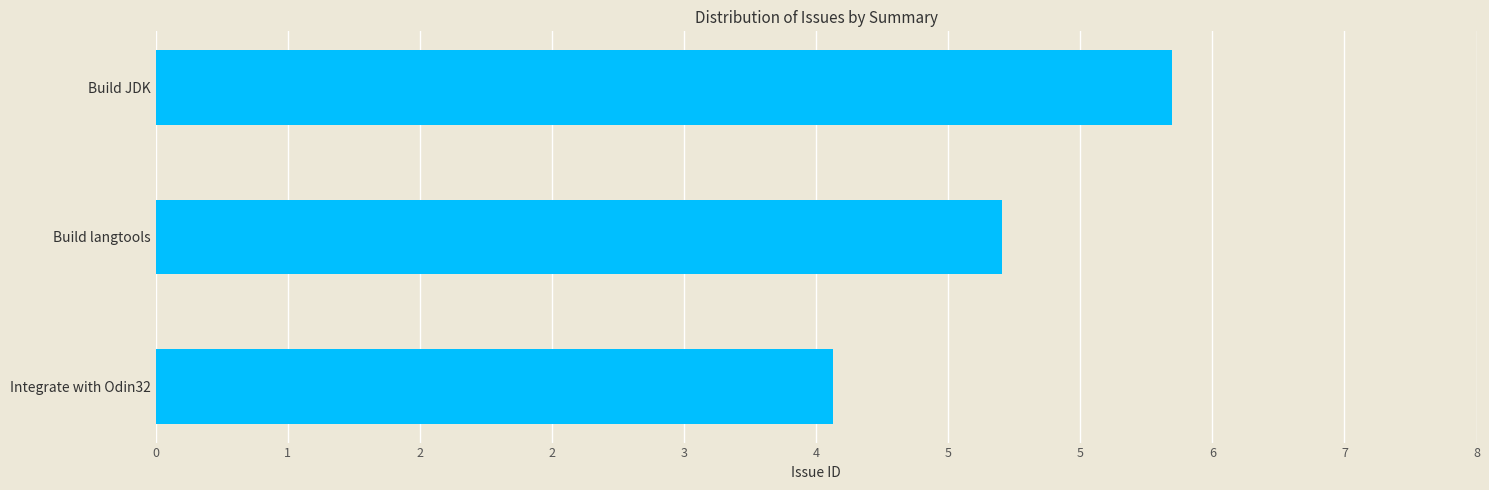

Rank the categories by value from highest to lowest.

Build JDK, Build langtools, Integrate with Odin32